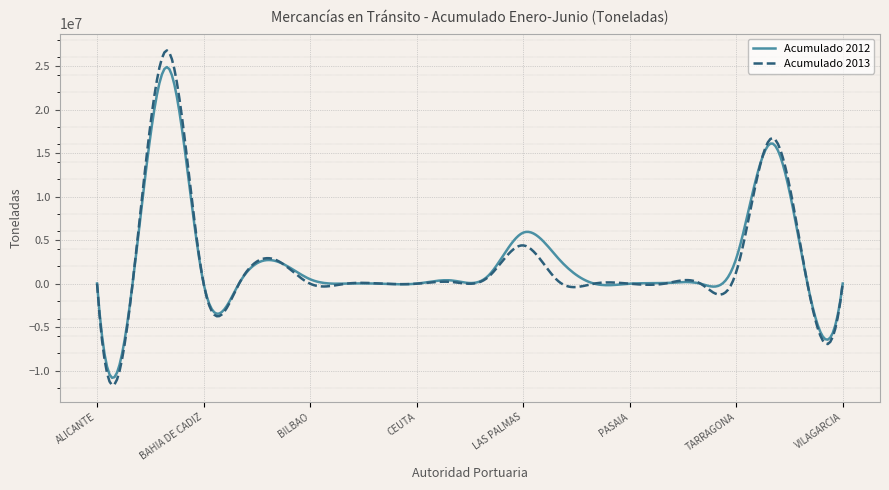

What are all the series names shown in the legend?

Acumulado 2012, Acumulado 2013